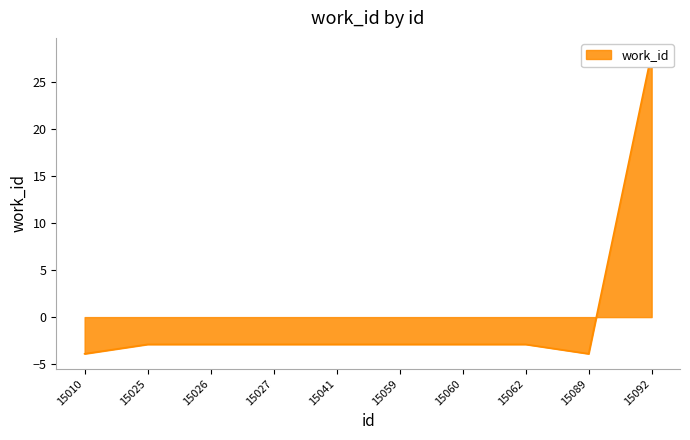

At which category does the chart reach its minimum across all series?

15010